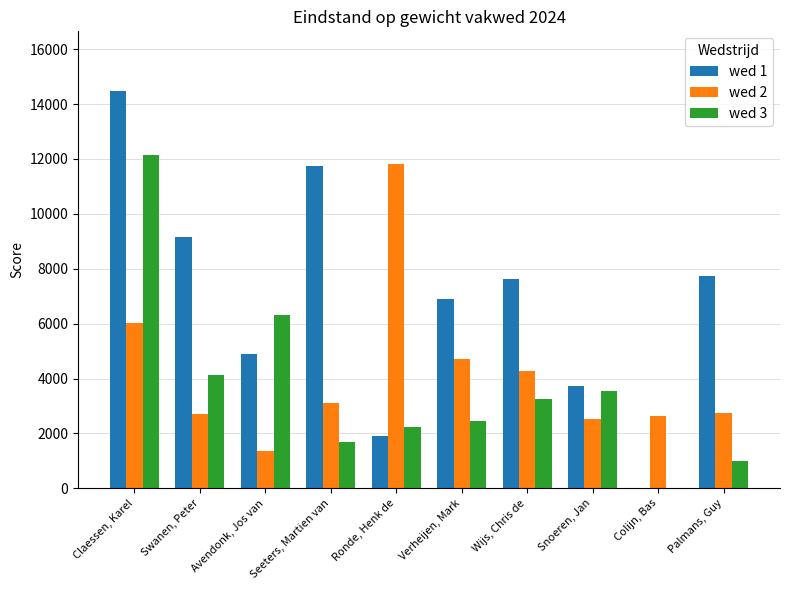

What is the sum of all wed 2 values?

41880